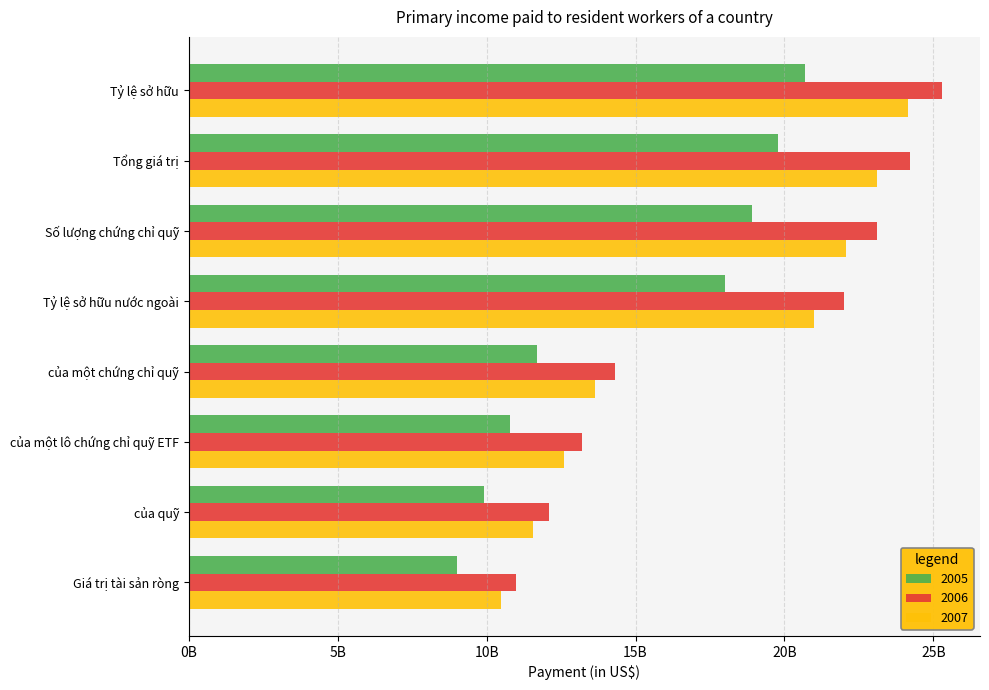

What are all the series names shown in the legend?

2005, 2006, 2007